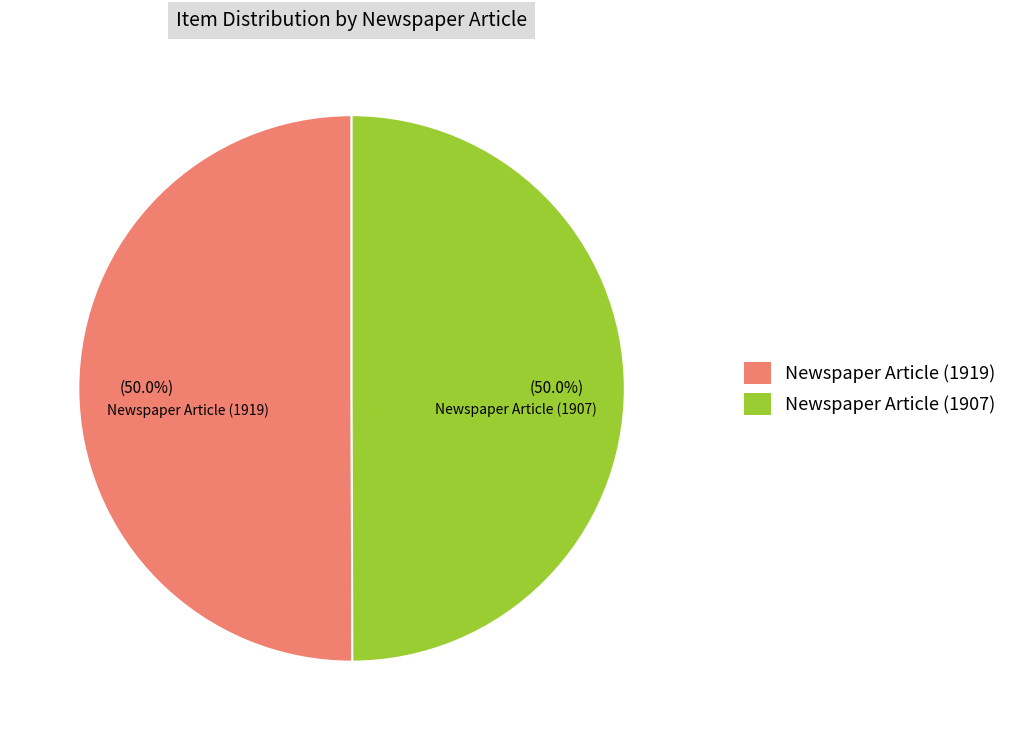

Approximately how many times larger is the value at Newspaper Article (1919) compared to Newspaper Article (1907)?

1.0